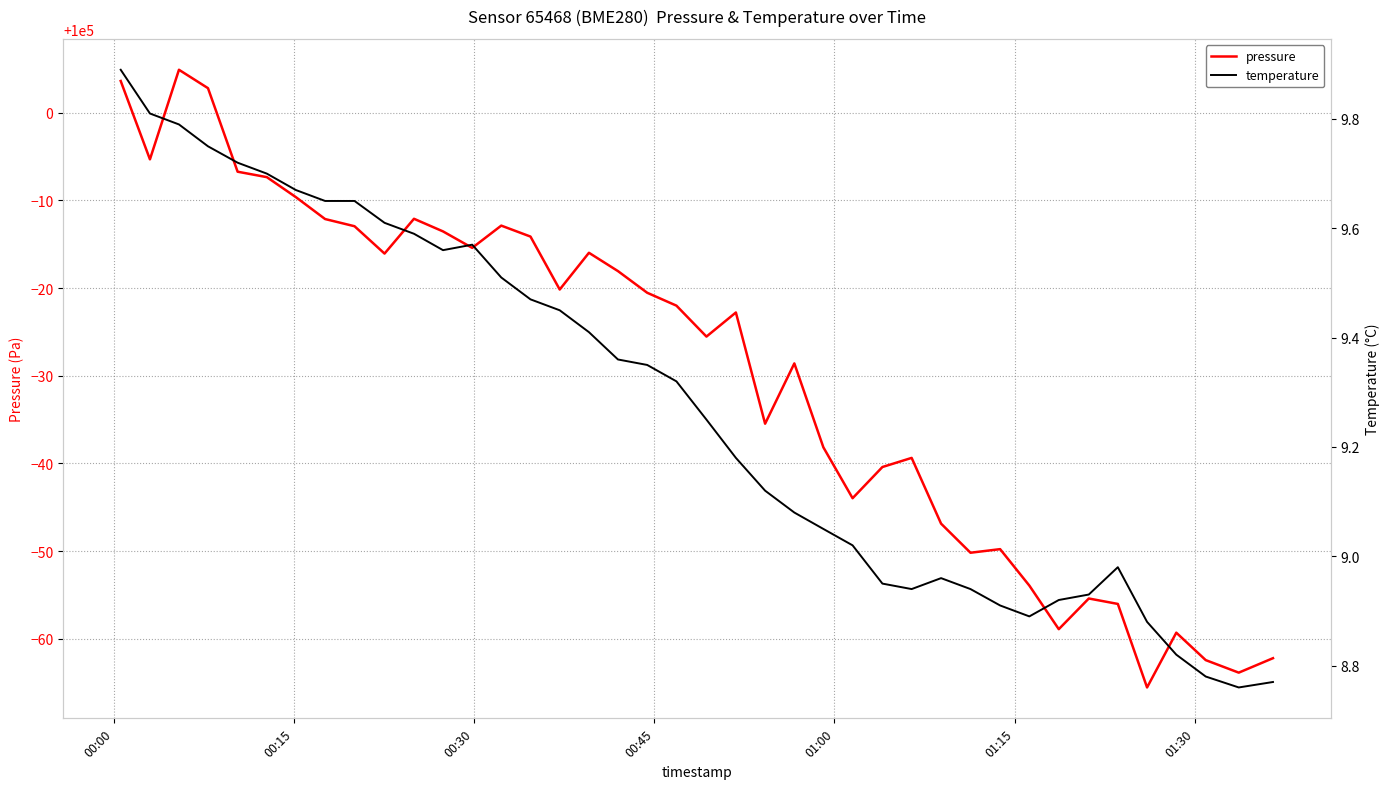

Which series has the widest spread of values?

pressure